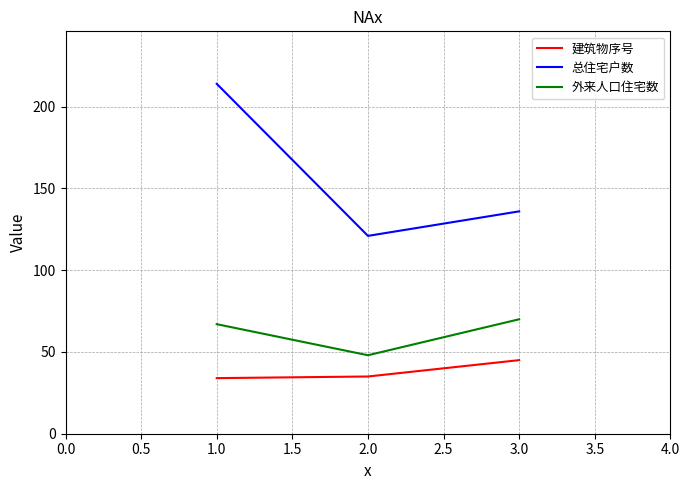

What position from the left is 1.0?

1